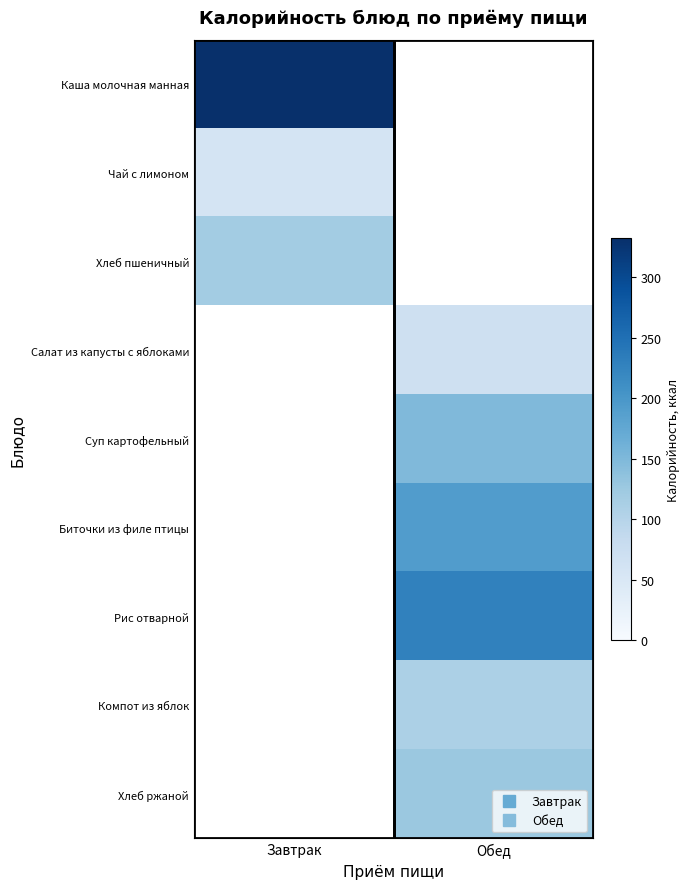

Reading left to right, transcribe all the data shown in this chart.

Каша молочная манная: Завтрак=332	Обед=0
Чай с лимоном: Завтрак=59	Обед=0
Хлеб пшеничный: Завтрак=119	Обед=0
Салат из капусты с яблоками: Завтрак=0	Обед=68
Суп картофельный: Завтрак=0	Обед=149
Биточки из филе птицы: Завтрак=0	Обед=191
Рис отварной: Завтрак=0	Обед=228
Компот из яблок: Завтрак=0	Обед=109
Хлеб ржаной: Завтрак=0	Обед=126